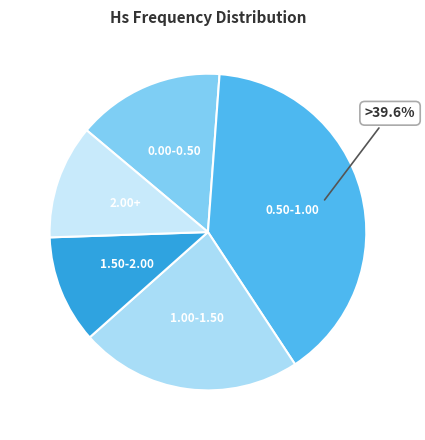

Is 0.50-1.00 the majority of the pie?

No